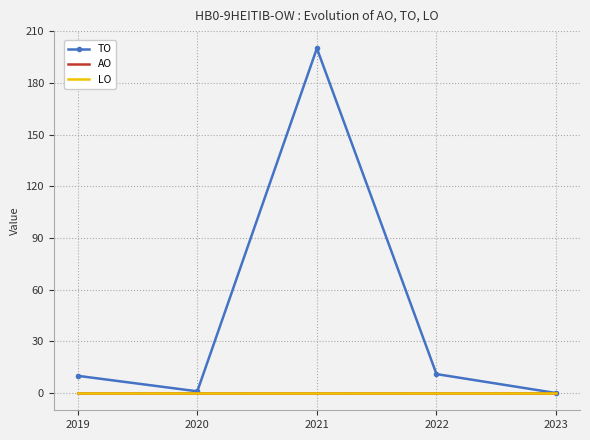

True or false: TO and LO intersect in this chart.

False